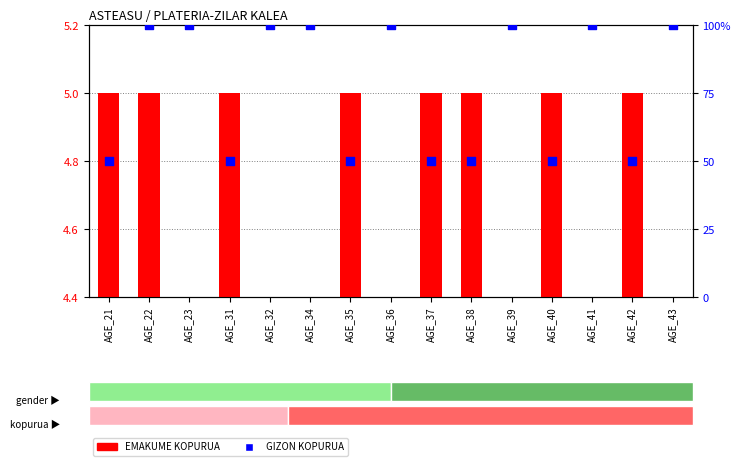

Which series contains the lowest Y value?

EMAKUME KOPURUA